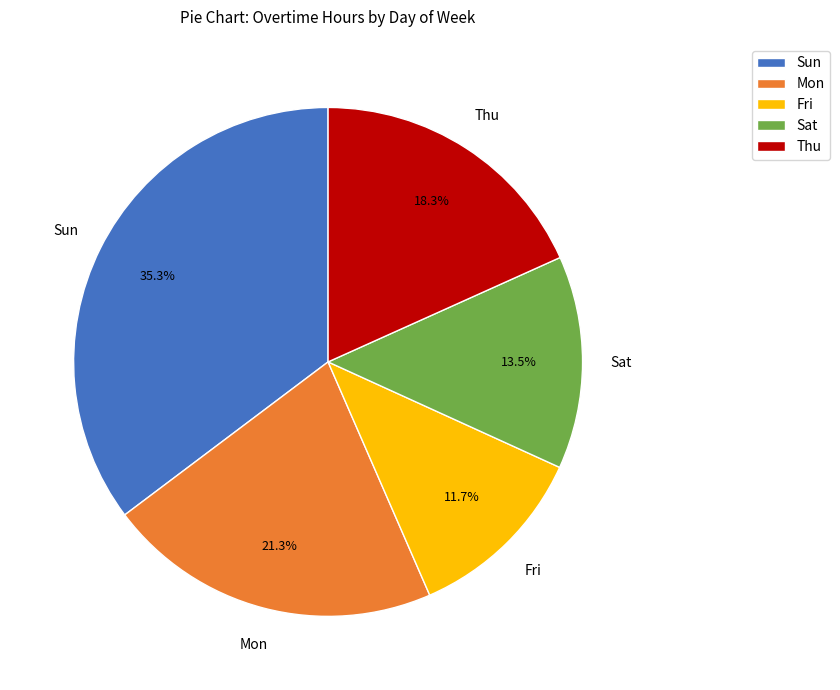

Which category has the biggest portion of the pie?

Sun